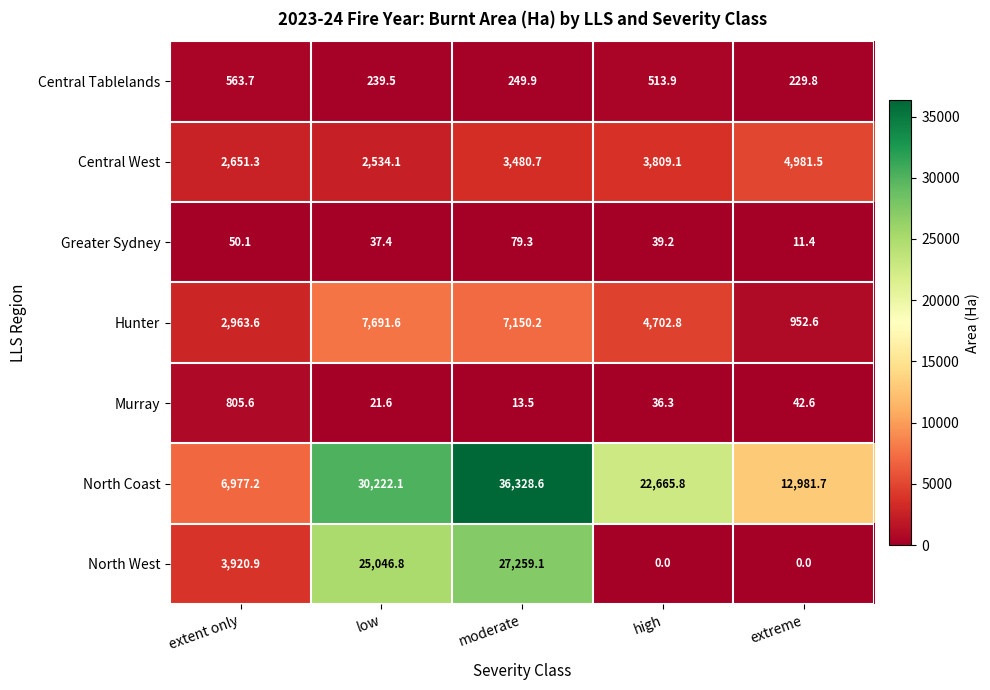

Is it true that North West equals 16046.9 at high?

False